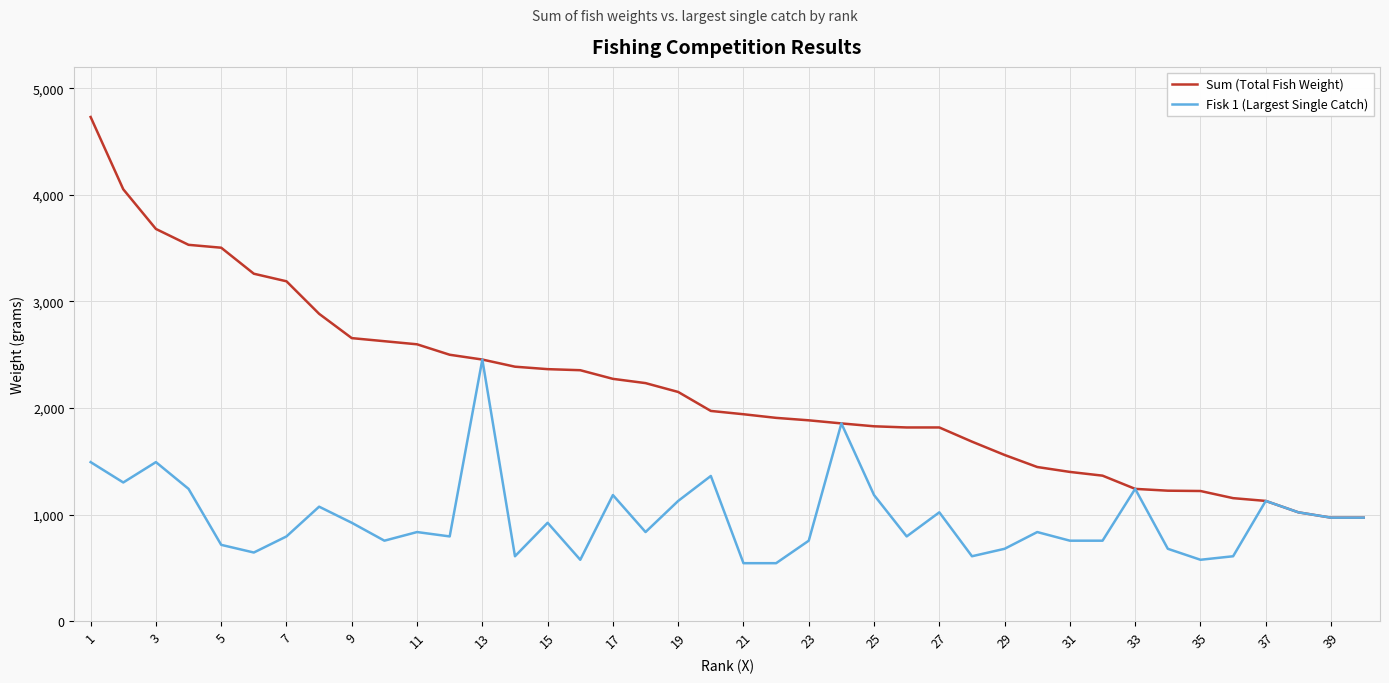

What is the difference between the maximum and minimum values in the Fisk 1 (Largest Single Catch) series?

1910